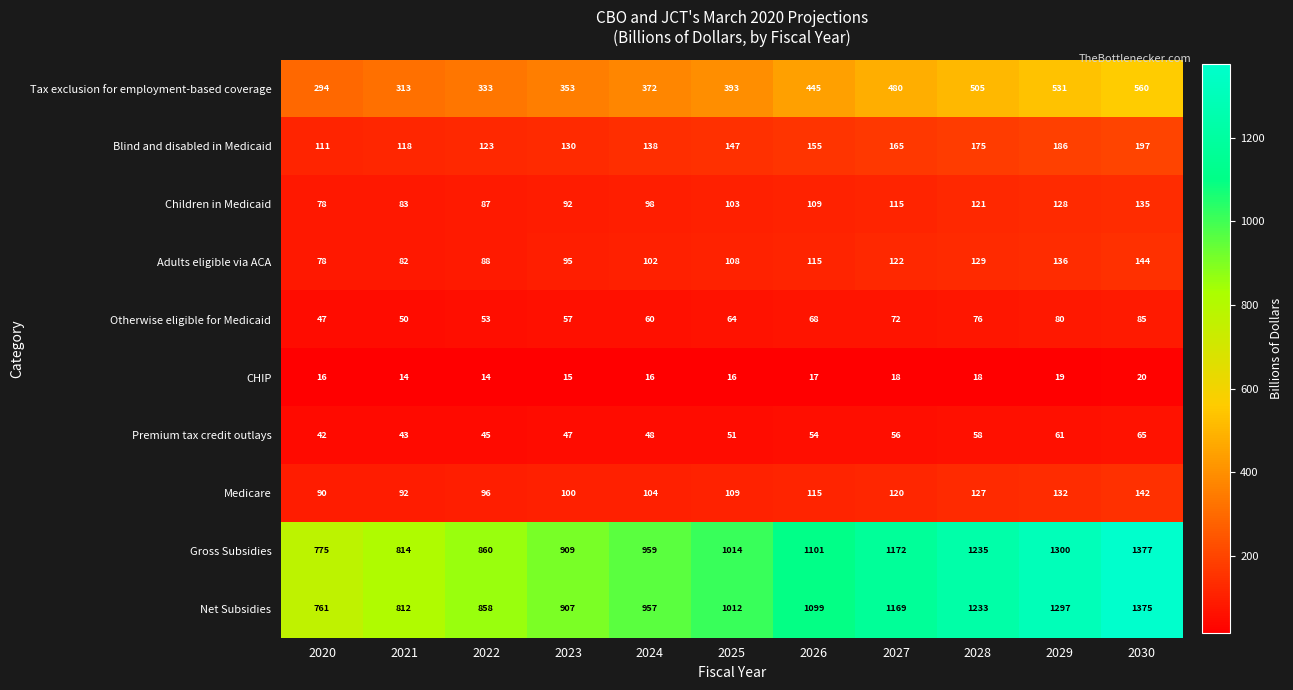

Which category has the highest value across all series?

2030